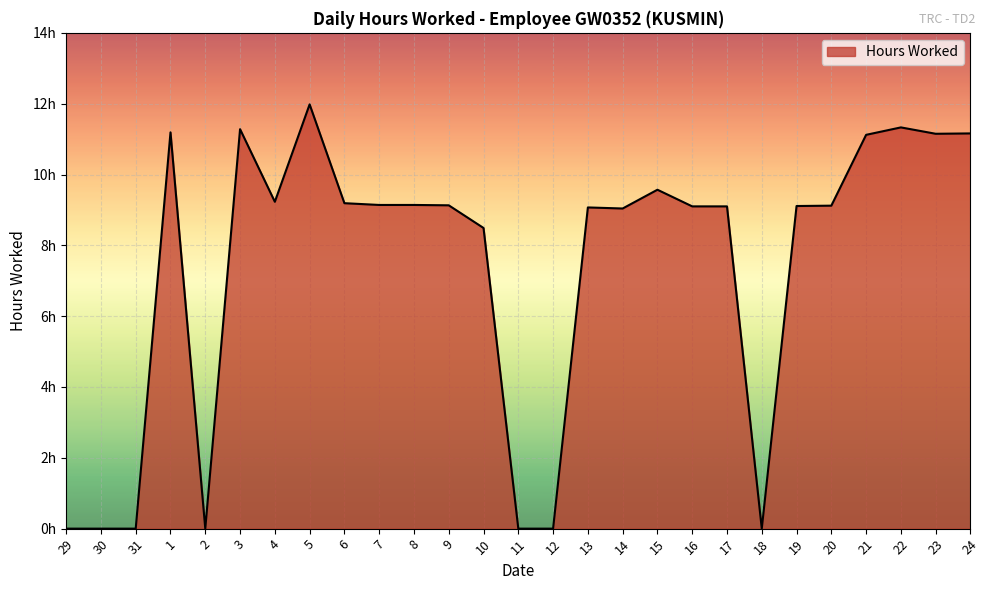

Which category has the lowest value across all series?

29